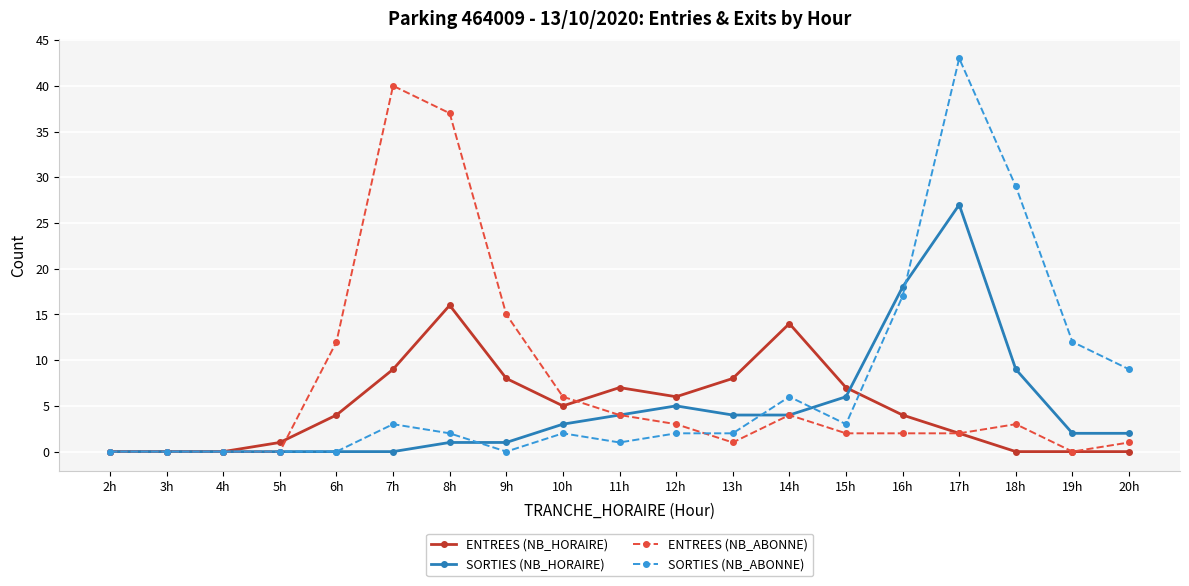

Which label corresponds to the largest value in the chart?

17h